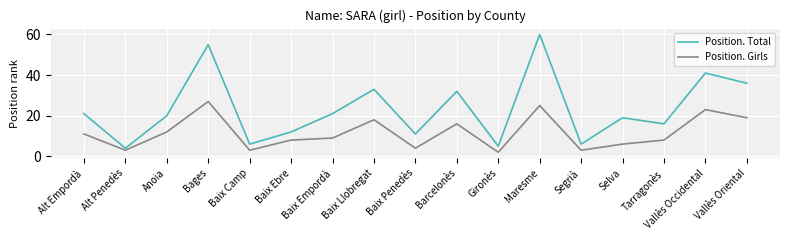

What position from the right is Anoia?

15